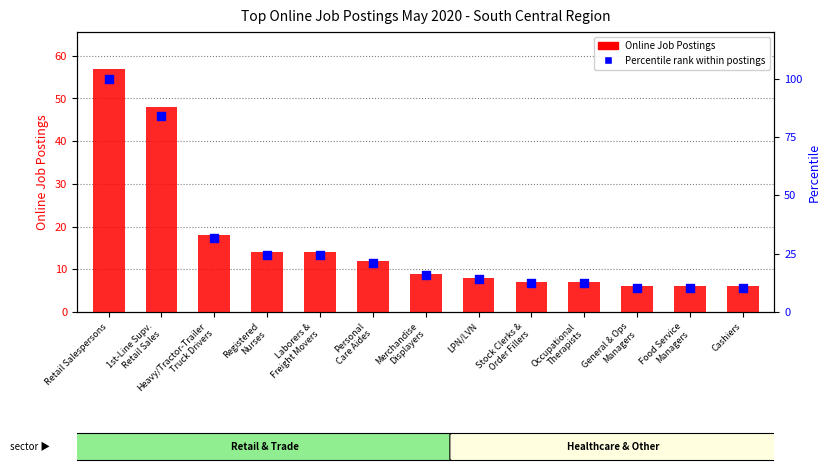

At which category is the sum across all series the highest?

Retail Salespersons